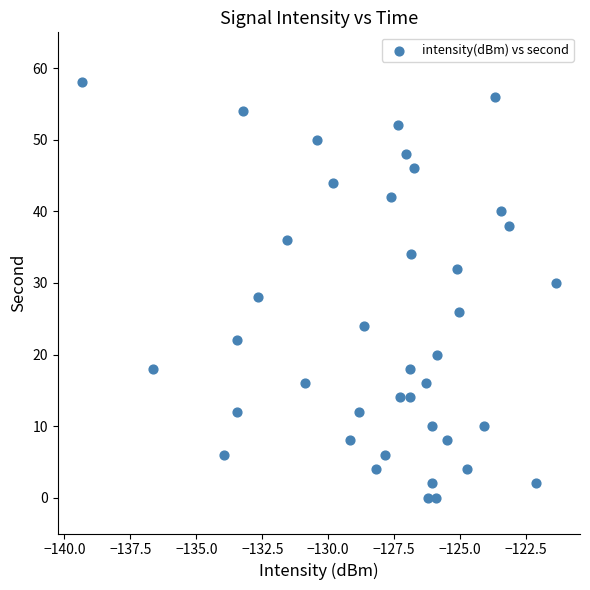

What is the range of Y values (max minus min)?

58